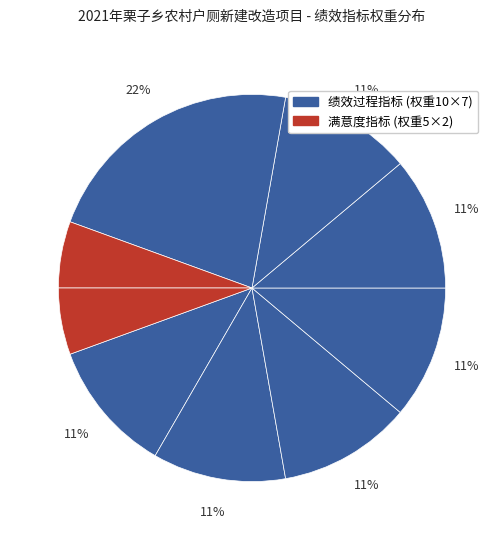

Is there any slice that represents more than half of the pie?

No